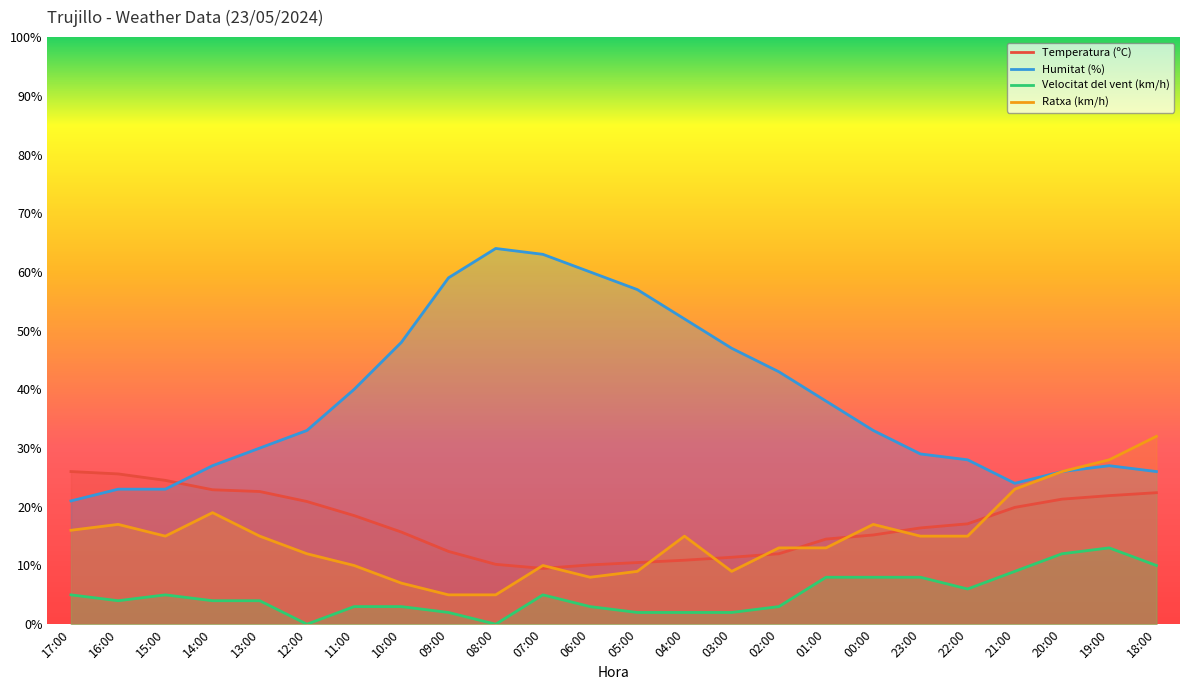

Reading left to right, what are all the values shown in this chart?

Temperatura (ºC): 17:00=26.0	16:00=25.6	15:00=24.5	14:00=22.9	13:00=22.6	12:00=20.9	11:00=18.5	10:00=15.7	09:00=12.4	08:00=10.2	07:00=9.5	06:00=10.1	05:00=10.5	04:00=10.9	03:00=11.4	02:00=12.0	01:00=14.5	00:00=15.2	23:00=16.4	22:00=17.1	21:00=19.9	20:00=21.3	19:00=21.9	18:00=22.4
Humitat (%): 17:00=21.0	16:00=23.0	15:00=23.0	14:00=27.0	13:00=30.0	12:00=33.0	11:00=40.0	10:00=48.0	09:00=59.0	08:00=64.0	07:00=63.0	06:00=60.0	05:00=57.0	04:00=52.0	03:00=47.0	02:00=43.0	01:00=38.0	00:00=33.0	23:00=29.0	22:00=28.0	21:00=24.0	20:00=26.0	19:00=27.0	18:00=26.0
Velocitat del vent (km/h): 17:00=5.0	16:00=4.0	15:00=5.0	14:00=4.0	13:00=4.0	12:00=0.0	11:00=3.0	10:00=3.0	09:00=2.0	08:00=0.0	07:00=5.0	06:00=3.0	05:00=2.0	04:00=2.0	03:00=2.0	02:00=3.0	01:00=8.0	00:00=8.0	23:00=8.0	22:00=6.0	21:00=9.0	20:00=12.0	19:00=13.0	18:00=10.0
Ratxa (km/h): 17:00=16.0	16:00=17.0	15:00=15.0	14:00=19.0	13:00=15.0	12:00=12.0	11:00=10.0	10:00=7.0	09:00=5.0	08:00=5.0	07:00=10.0	06:00=8.0	05:00=9.0	04:00=15.0	03:00=9.0	02:00=13.0	01:00=13.0	00:00=17.0	23:00=15.0	22:00=15.0	21:00=23.0	20:00=26.0	19:00=28.0	18:00=32.0